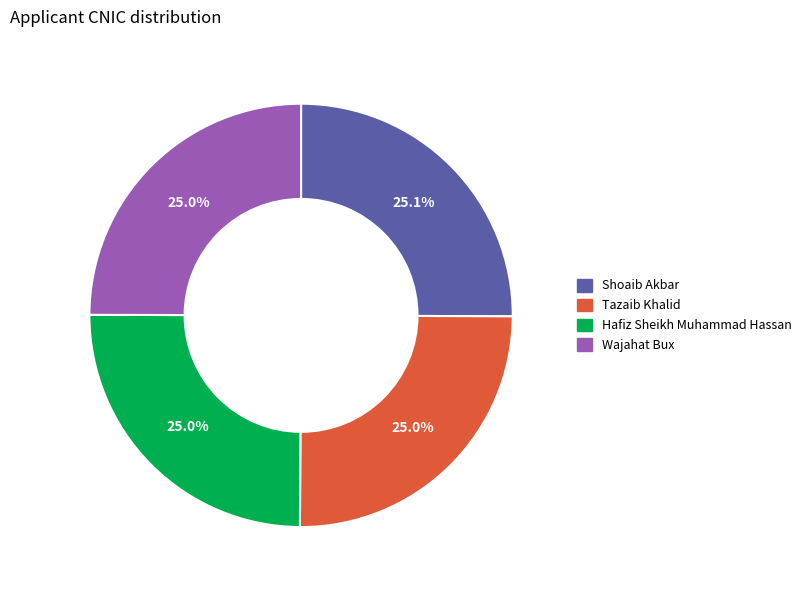

What is the ratio of the value at Tazaib Khalid to the value at Wajahat Bux?

1.0